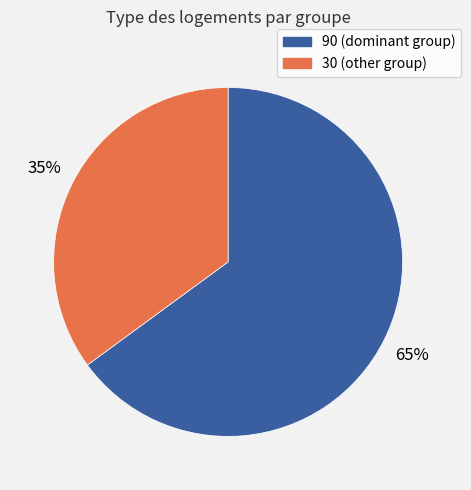

To the nearest percent, what is the average slice percentage?

50%